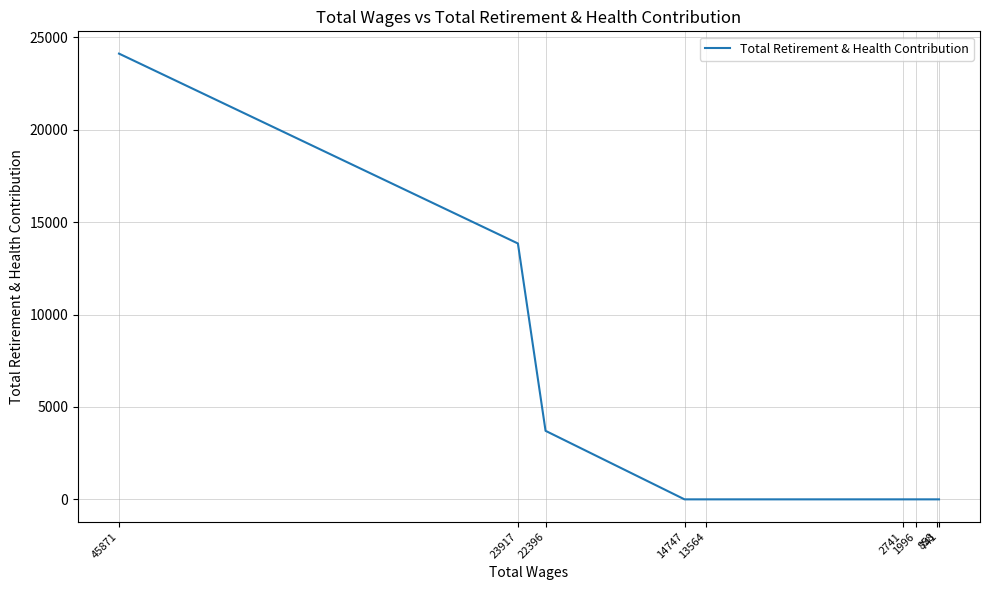

Which category has the lowest value across all series?

14747